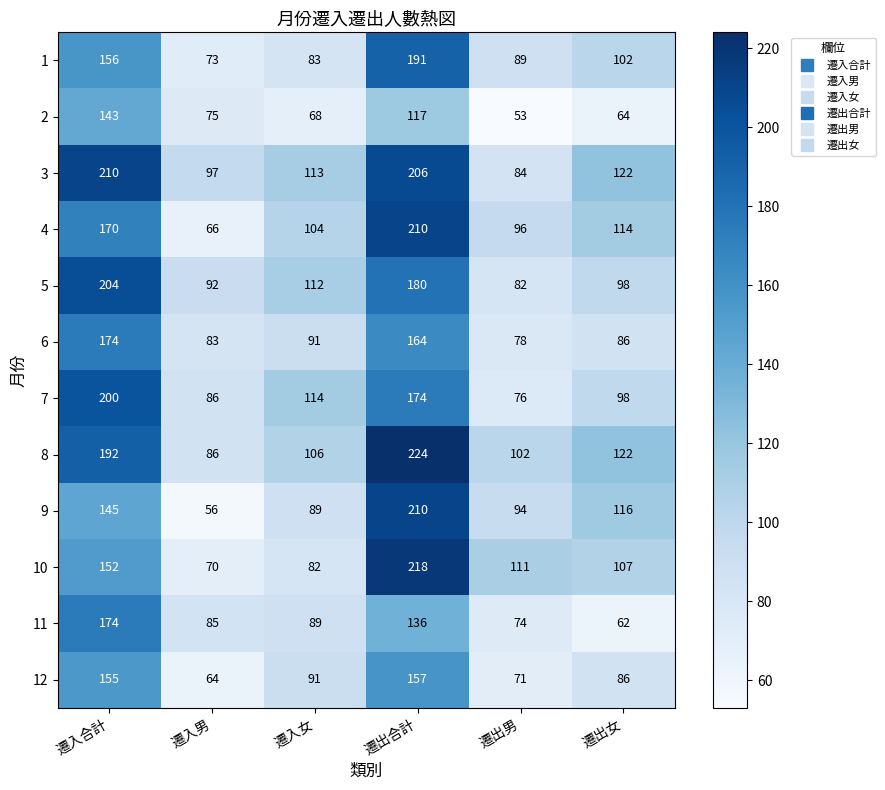

At how many categories does at least one series exceed 119?

3